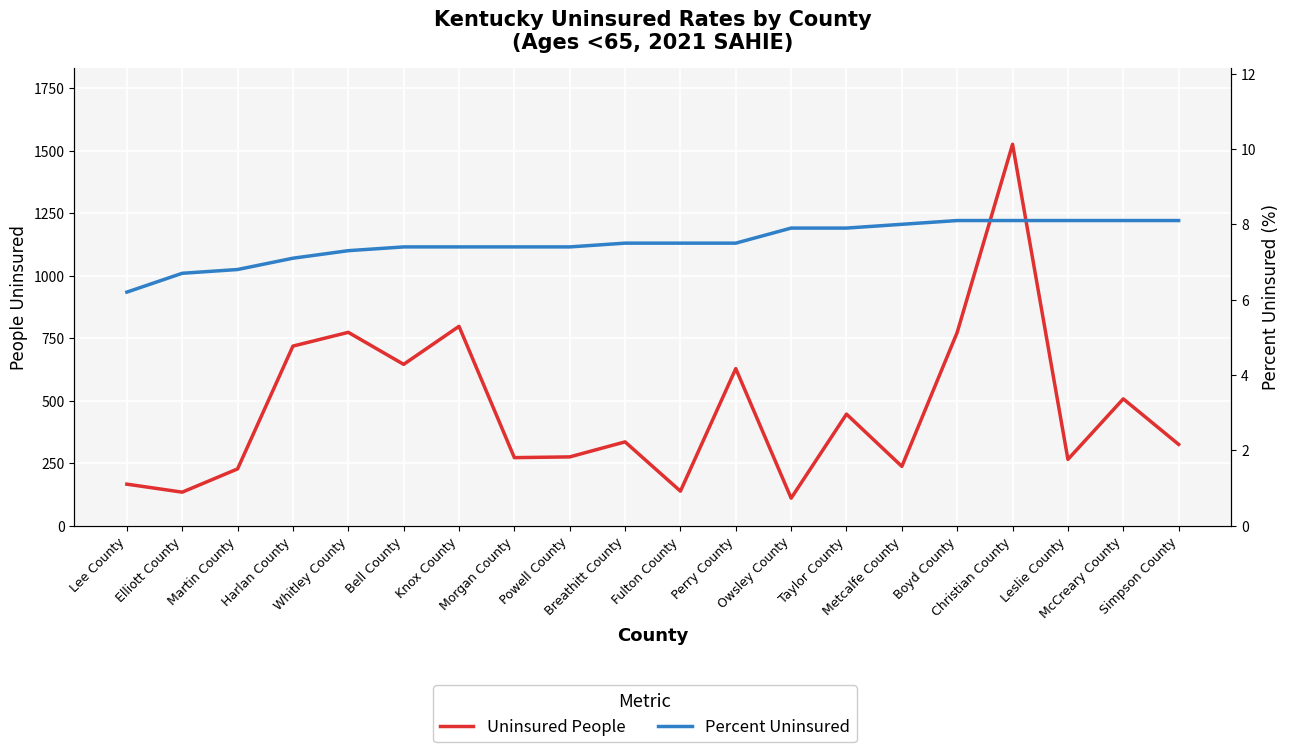

True or false: Percent Uninsured and Uninsured People intersect in this chart.

False